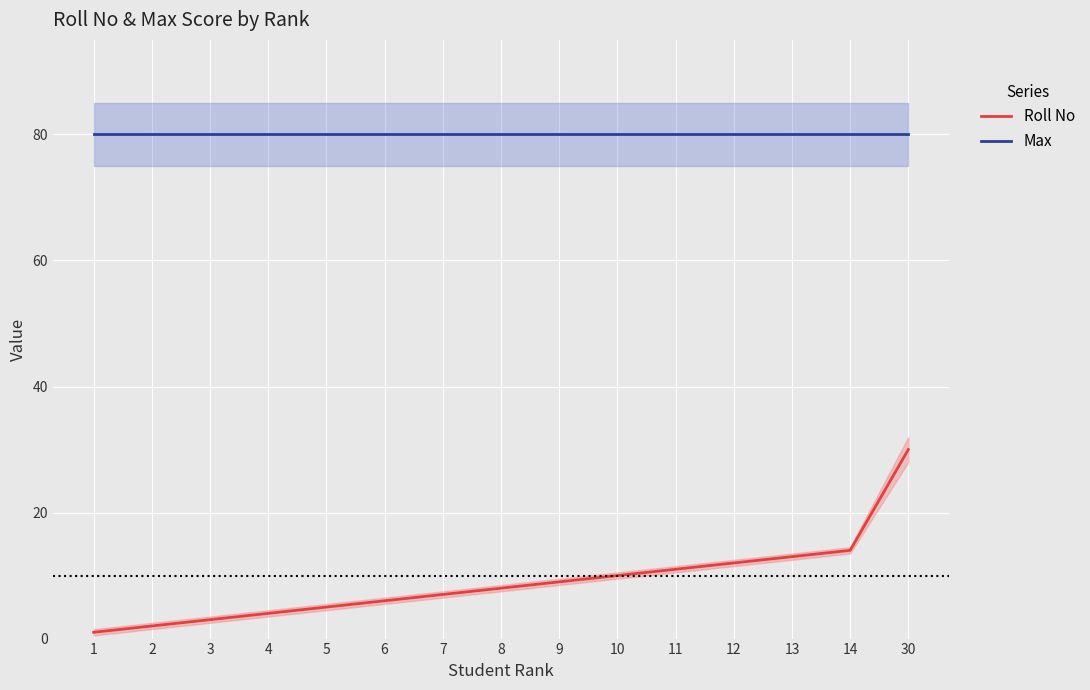

True or false: Max has more than 2 interior local peaks.

False